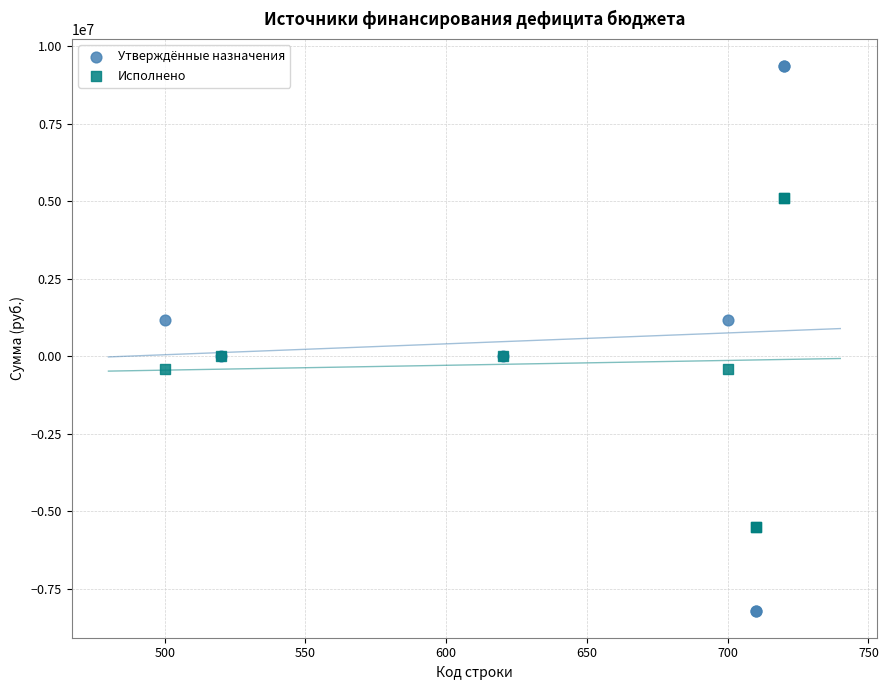

What are all the series names shown in the legend?

Утверждённые назначения, Исполнено